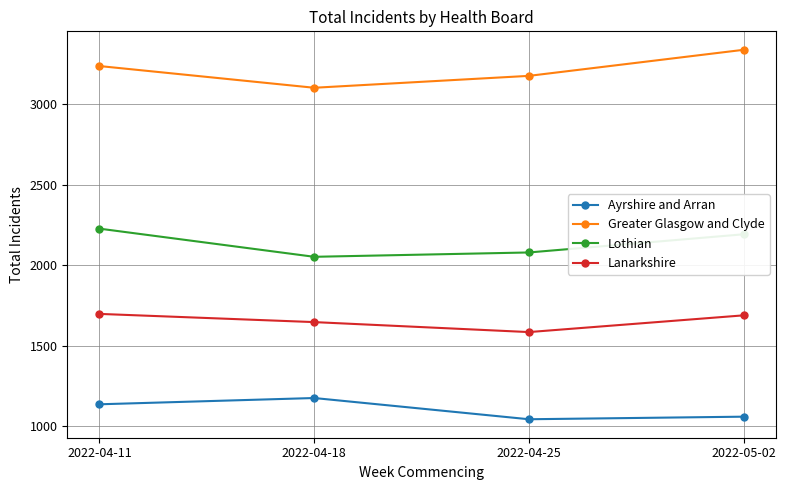

True or false: Ayrshire and Arran and Greater Glasgow and Clyde cross at least once.

False